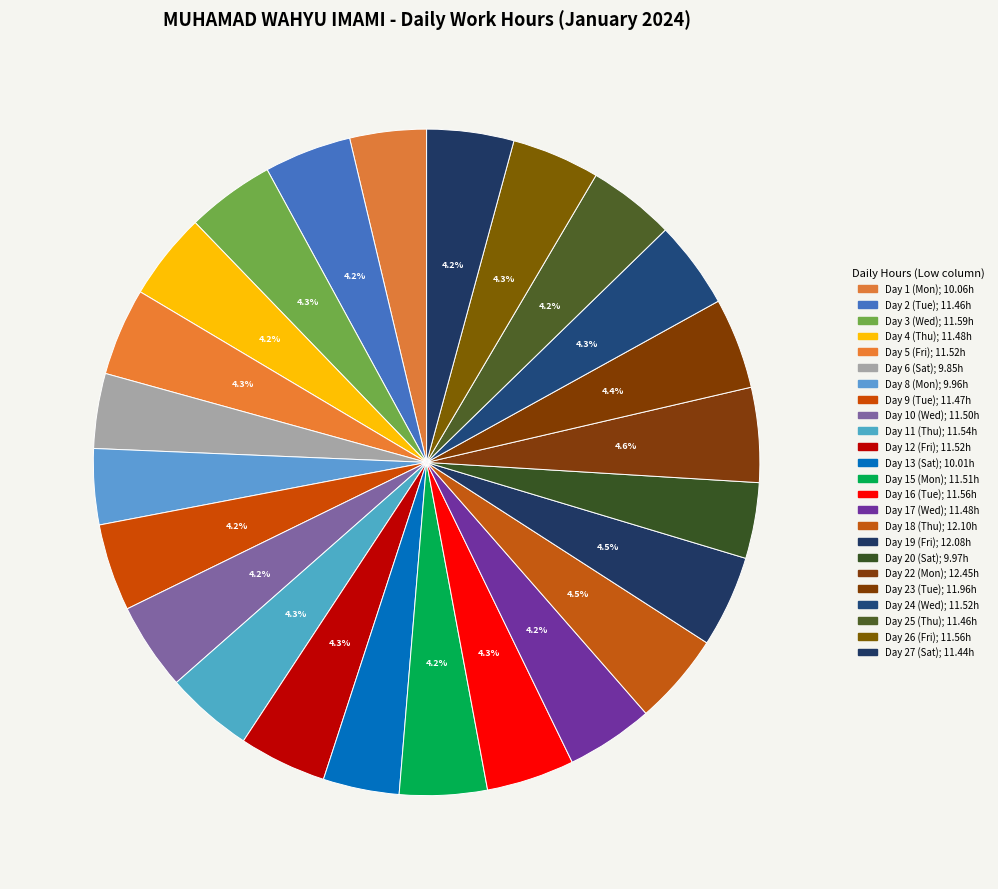

To the nearest percent, what percentage of the pie is Day 9 (Tue)?

4%